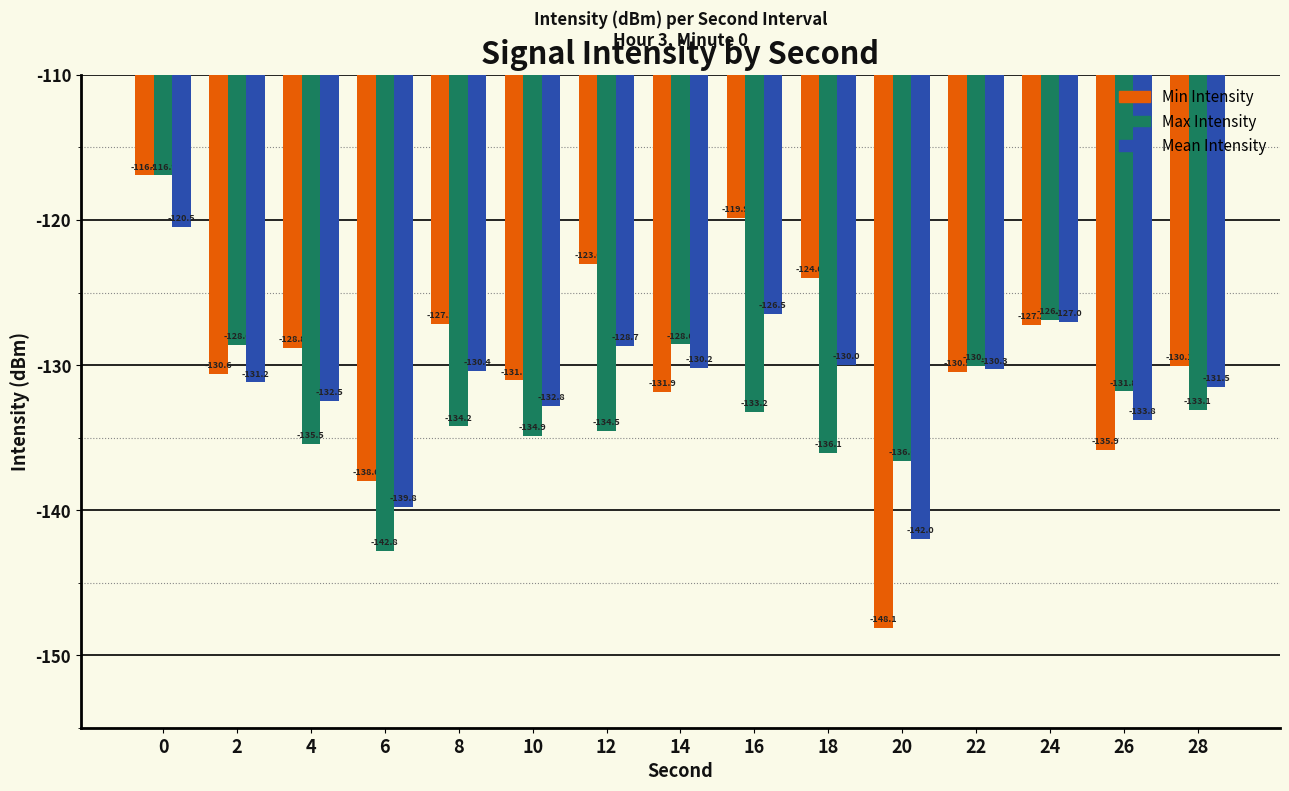

Rank the series at 10 from highest to lowest value.

Min Intensity, Mean Intensity, Max Intensity